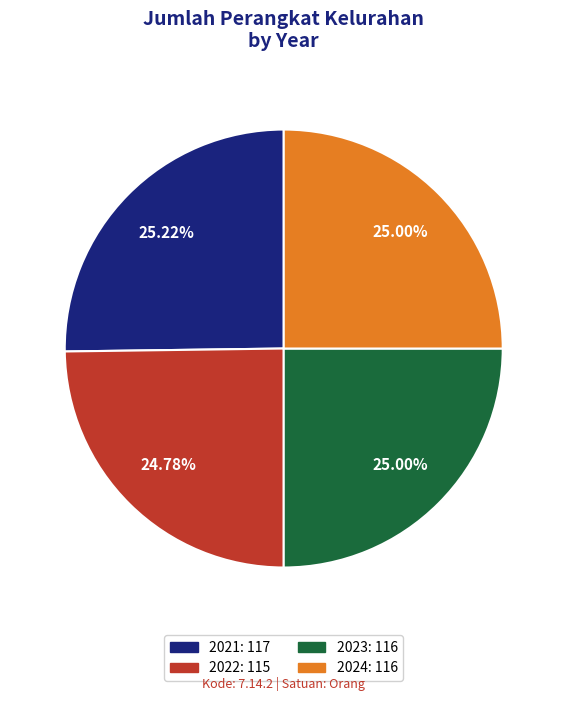

Count the number of slices in the pie.

4